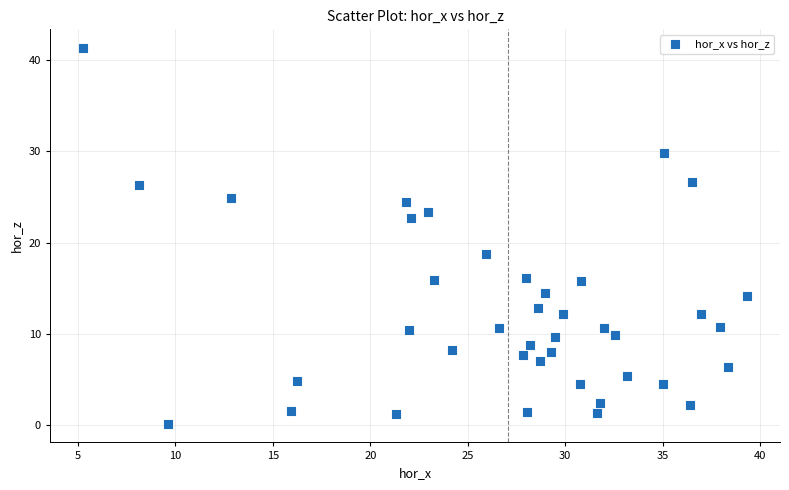

What Y value in the scatter plot is closest to 20?

18.8